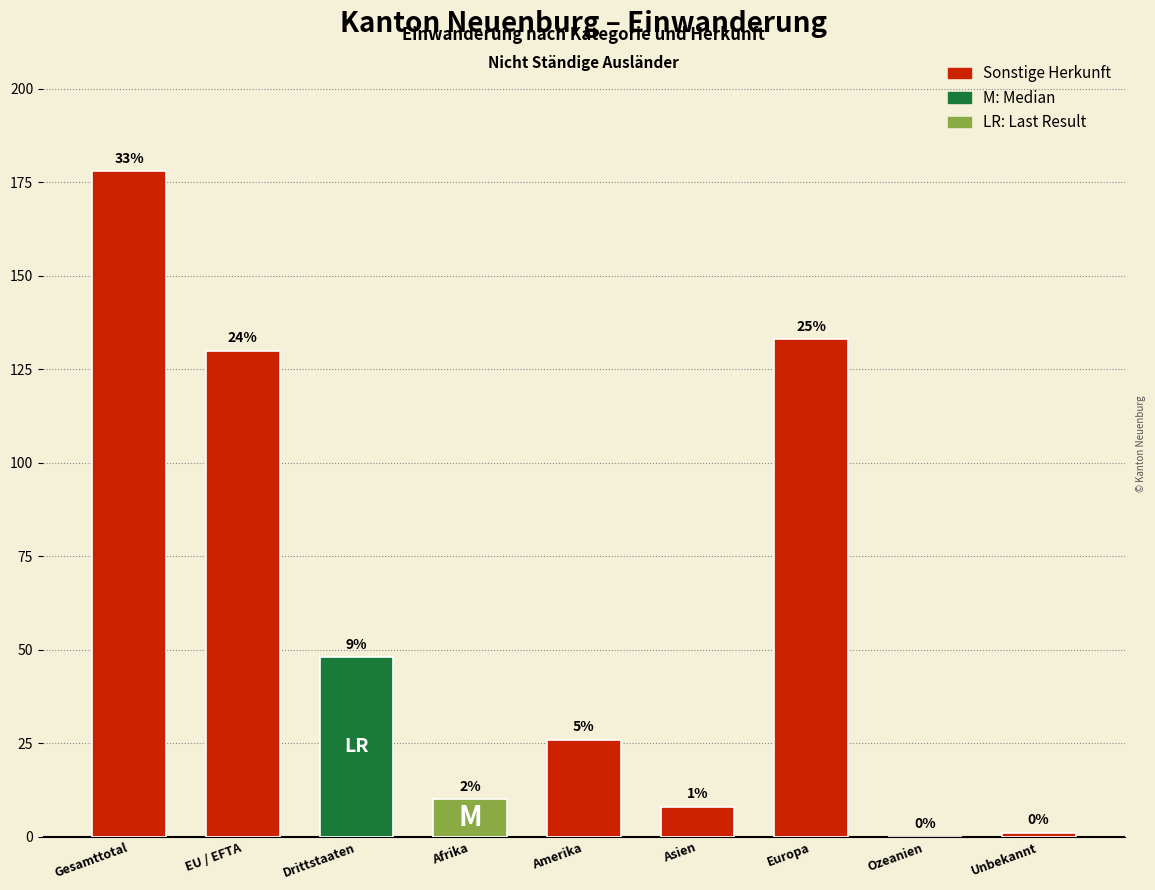

Are the bars horizontal?

No